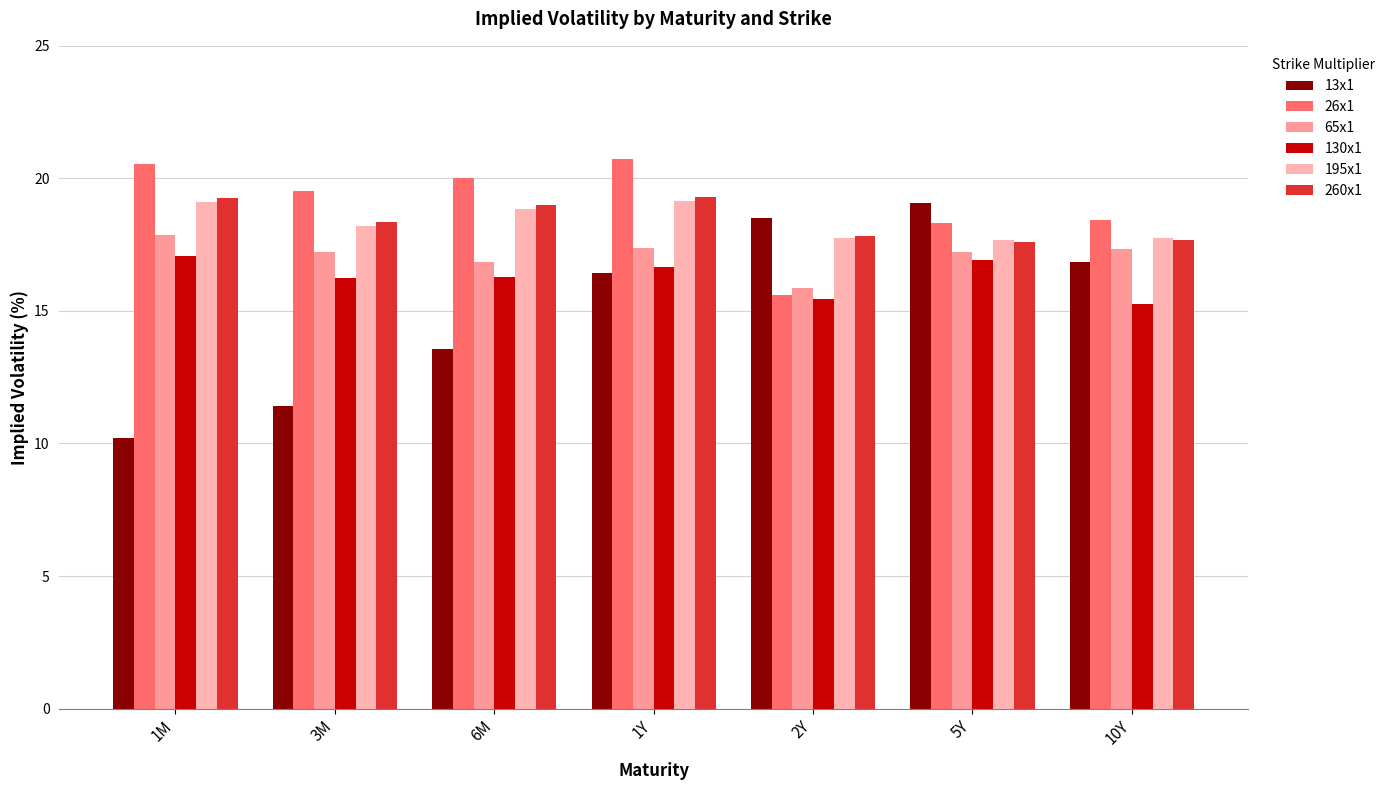

Rank the series by their maximum value, from highest to lowest.

26x1, 260x1, 195x1, 13x1, 65x1, 130x1